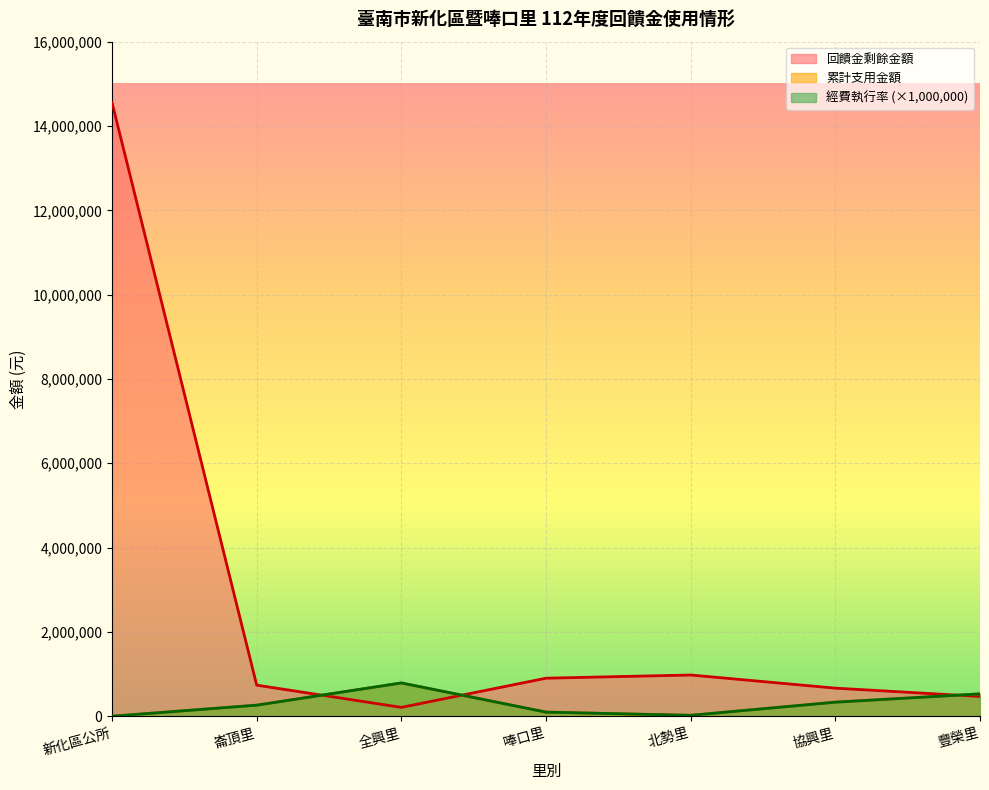

Between 協興里 and 豐榮里, which is larger?

協興里